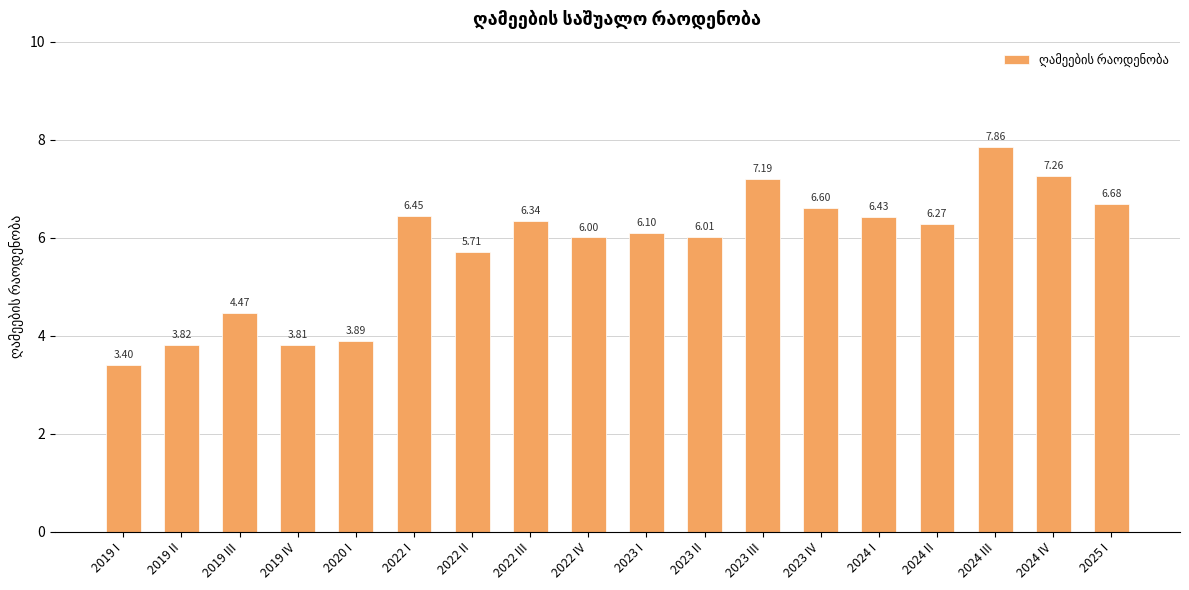

Which has a higher value, 2022 II or 2019 III?

2022 II